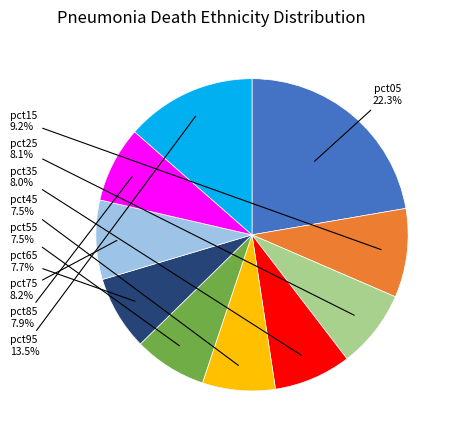

Is there any slice that represents more than half of the pie?

No